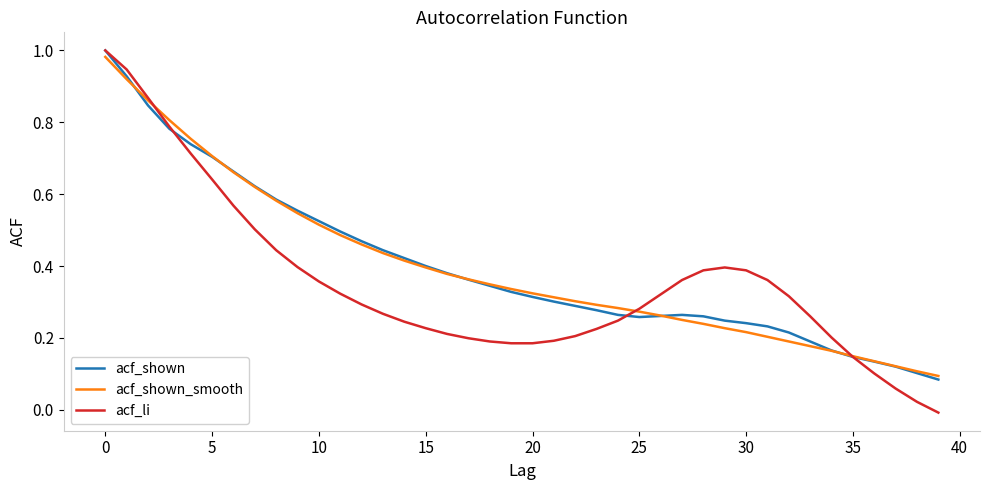

Which series has the largest range (max minus min)?

acf_li